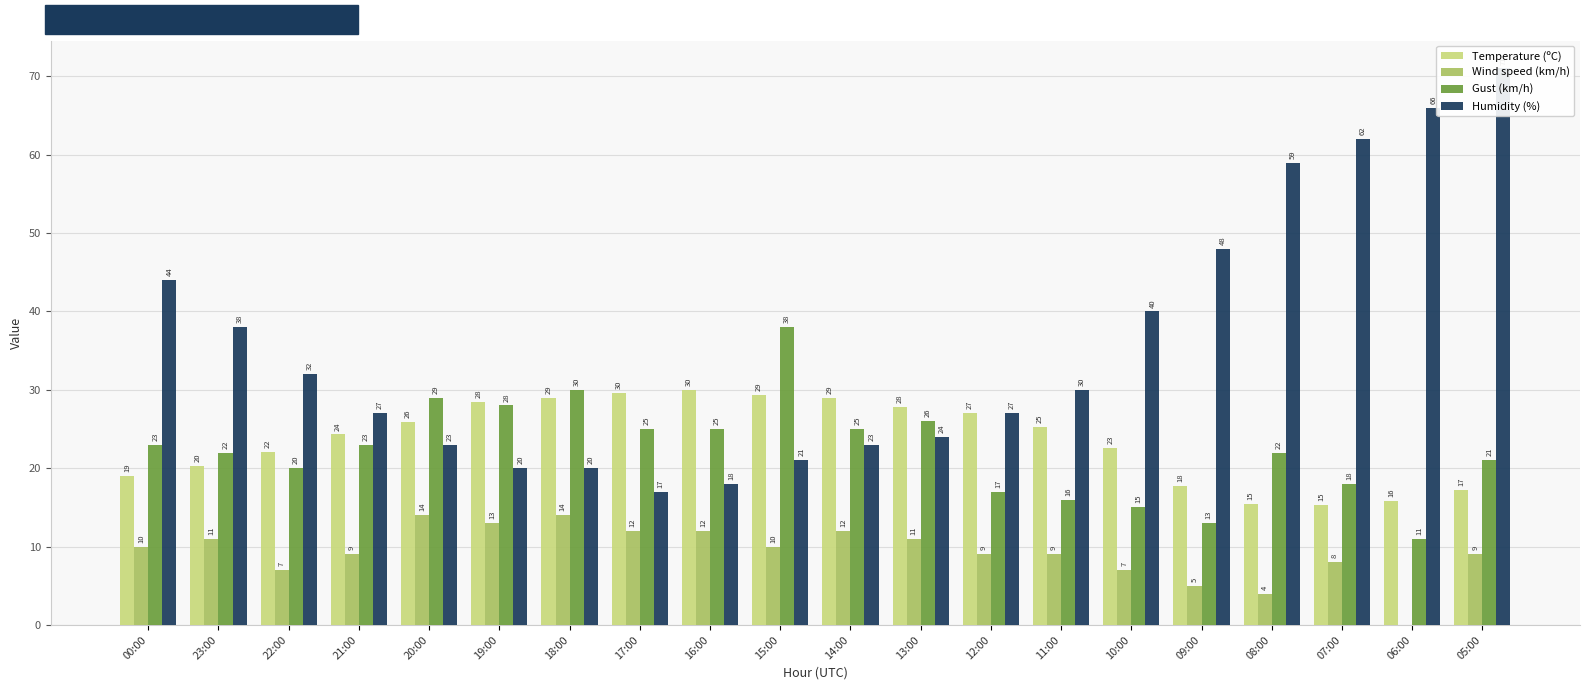

Is the value of Humidity (%) at 05:00 greater than the value of Temperature (ºC) at 00:00?

Yes